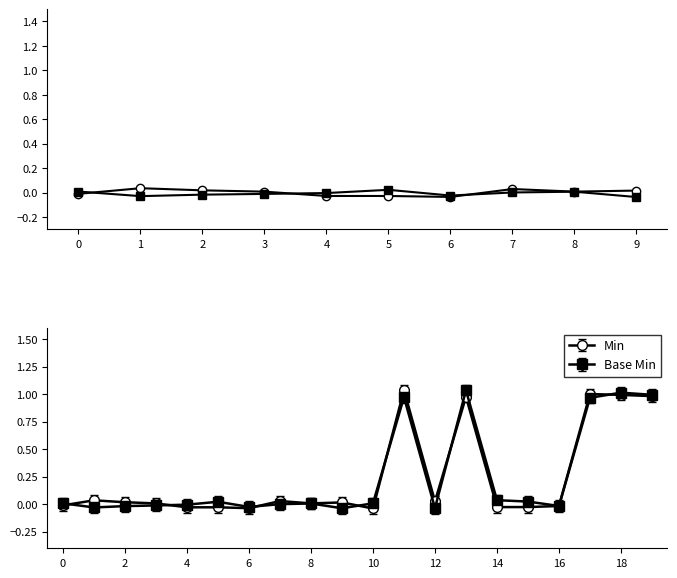

The value of Base Min at 2 is -0.0. True or false?

False